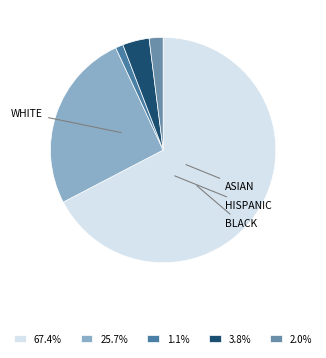

How many slices are in this pie chart?

5